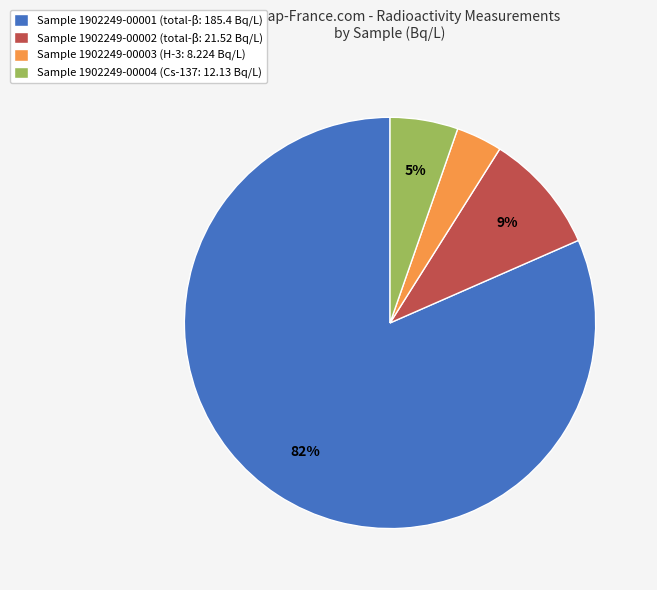

True or false: Sample 1902249-00004 (Cs-137: 12.13 Bq/L) accounts for 1% of the total.

False